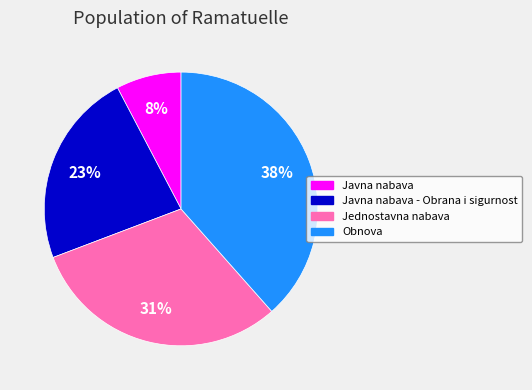

Do Obnova and Javna nabava - Obrana i sigurnost together represent more than half of the pie?

Yes